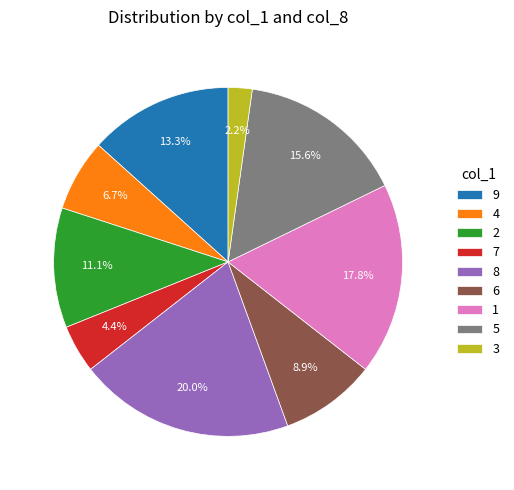

What is the largest slice in the pie chart?

8